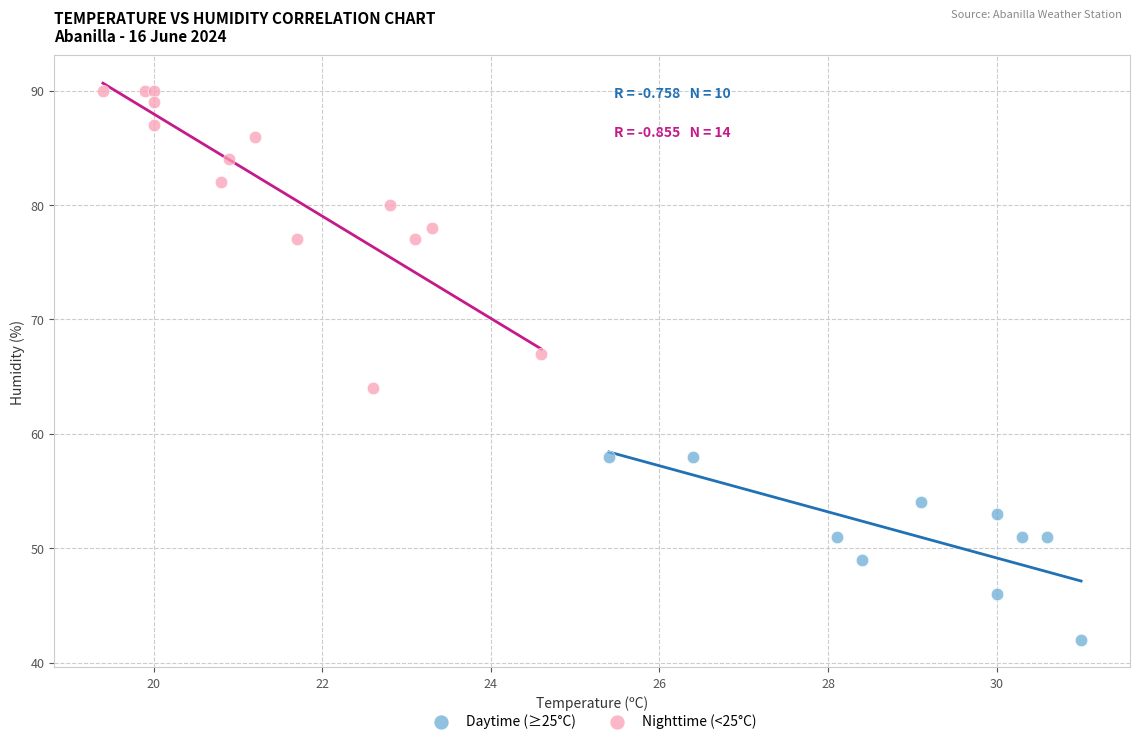

Which series reaches the maximum Y coordinate?

Nighttime (<25°C)